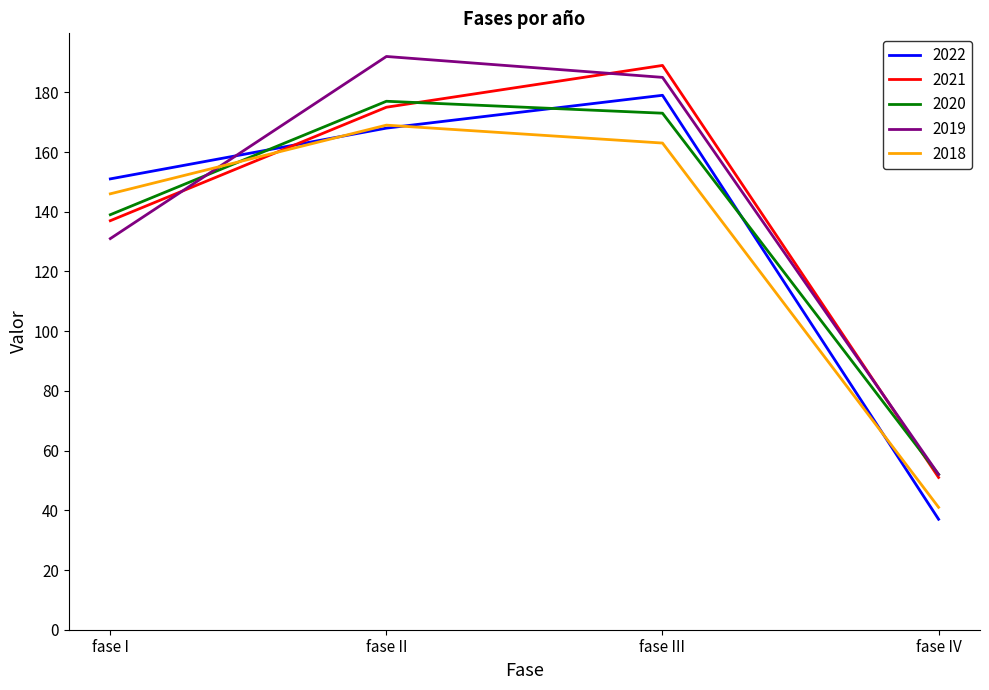

What position from the left is fase IV?

4